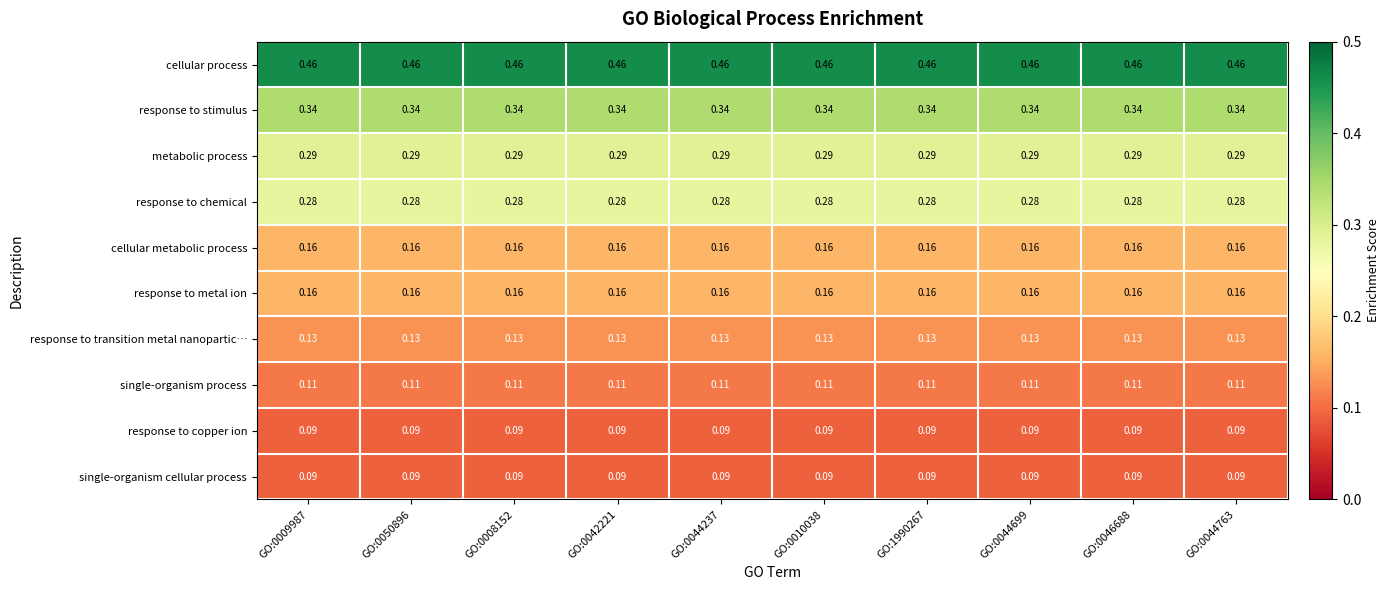

Which series has the largest total across all categories?

cellular process